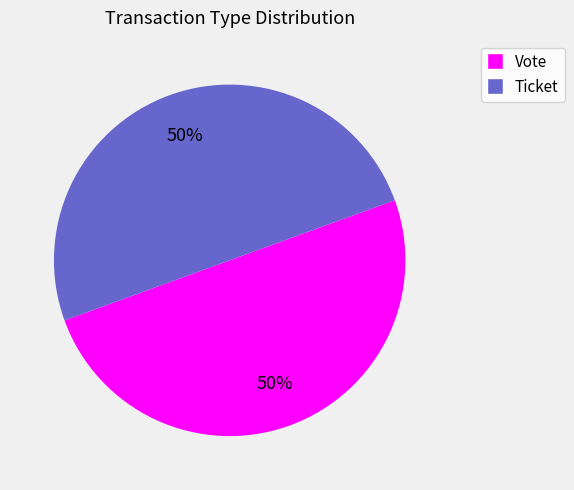

Do Vote and Ticket together represent more than half of the pie?

Yes